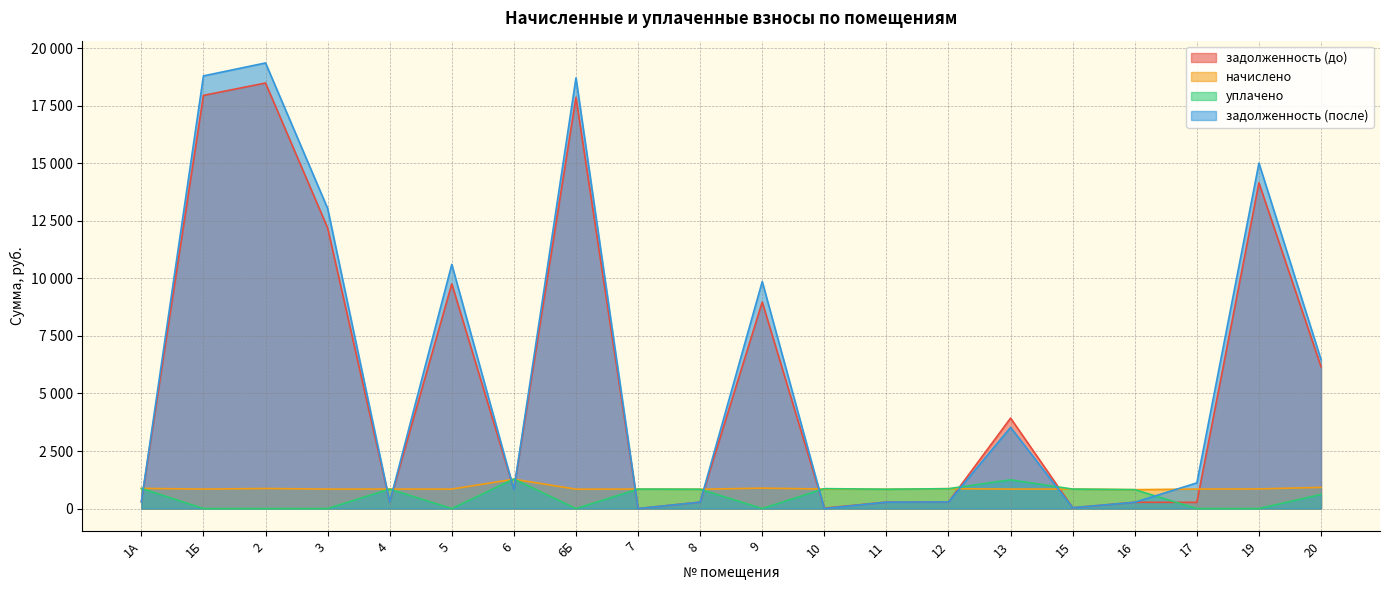

Does the chart display data point markers on the line(s)?

No